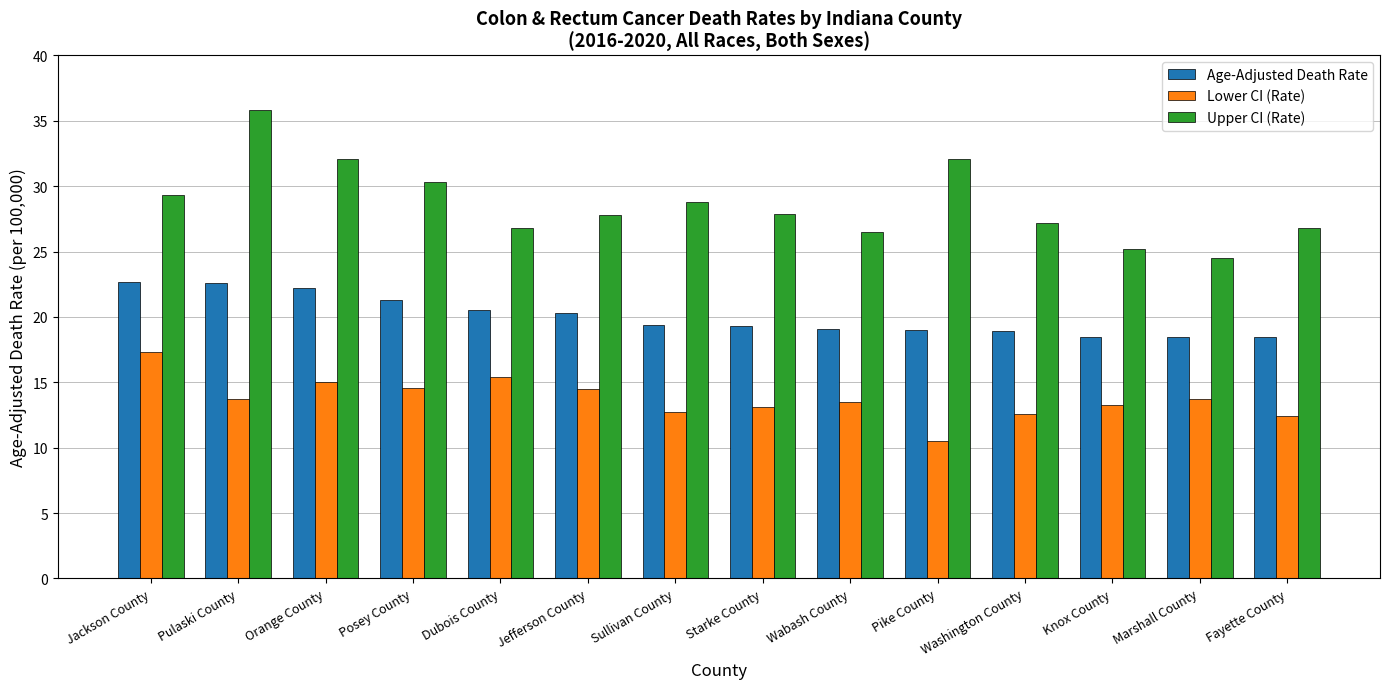

How many series are shown in this chart?

3